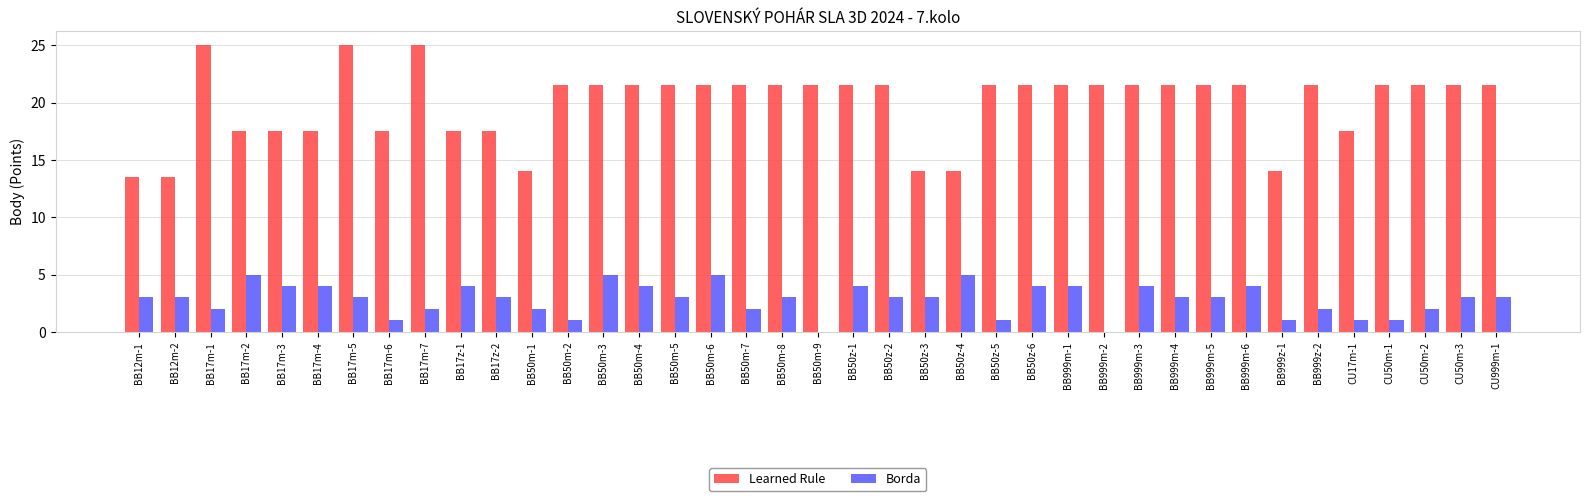

What is the maximum value shown in the chart?

25.0